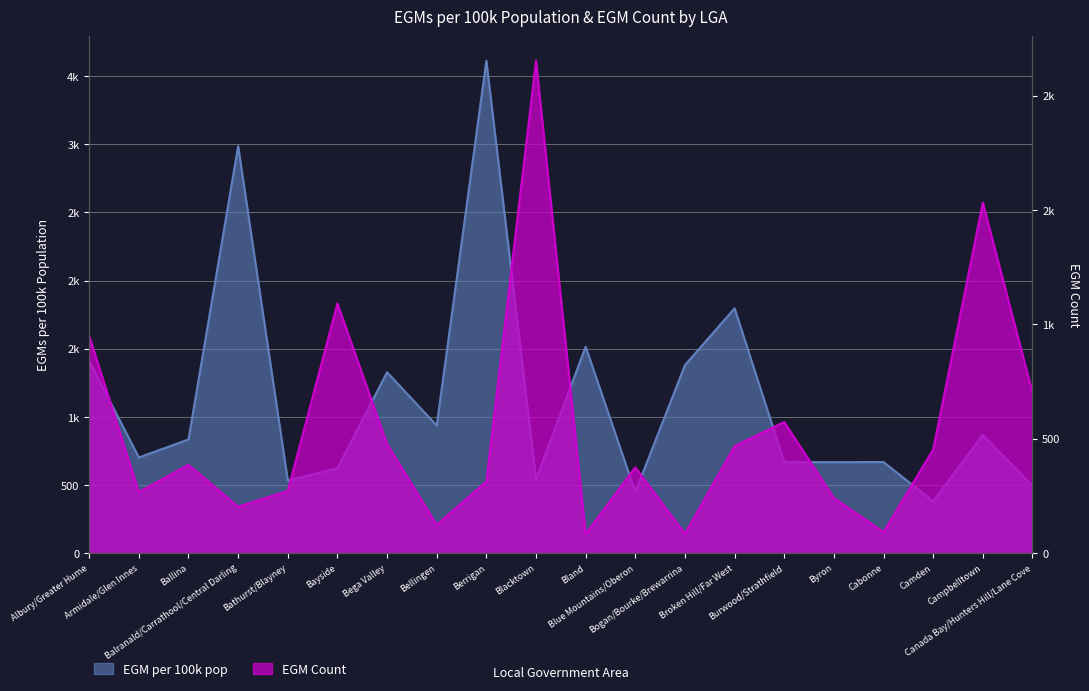

At how many categories does at least one series exceed 2813?

2